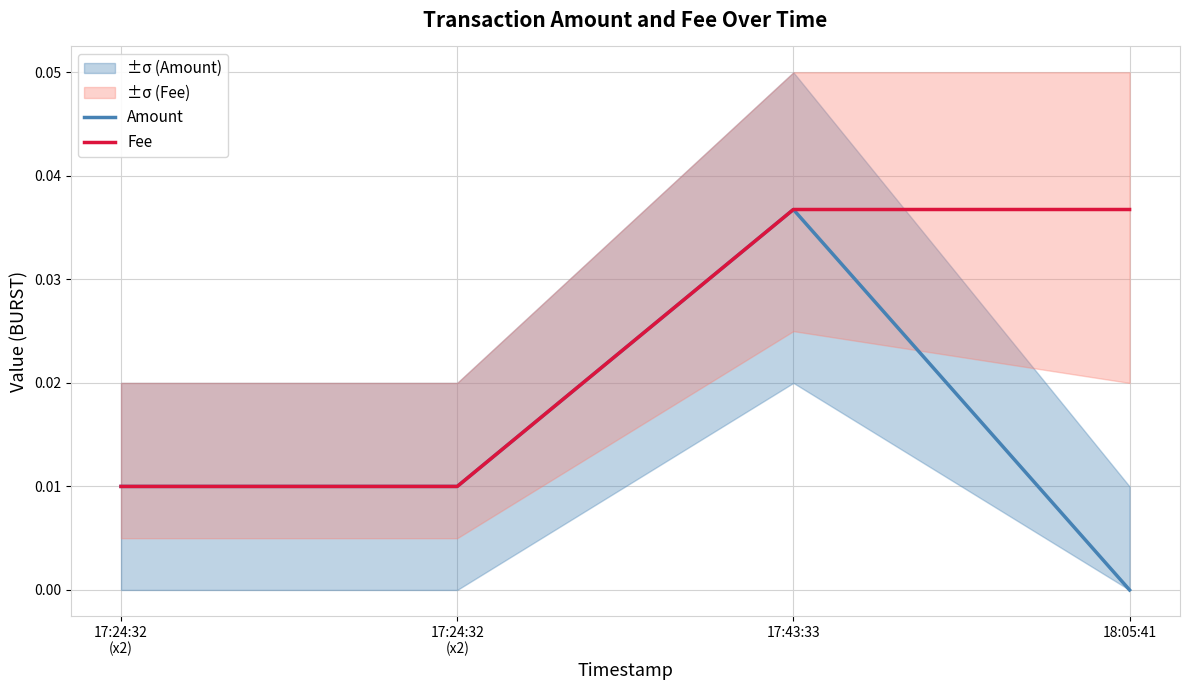

Does the chart display data point markers on the line(s)?

No